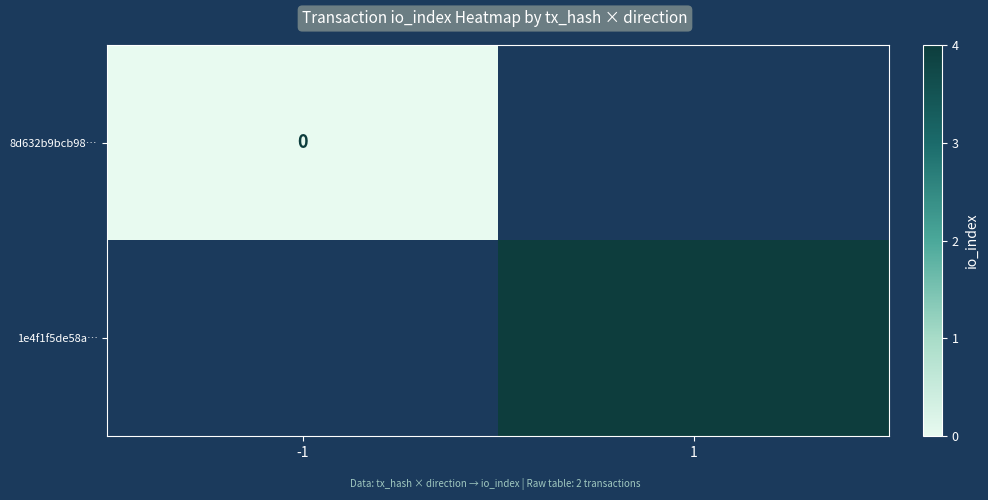

The value of 1e4f1f5de58a… at 1 is 2. True or false?

False